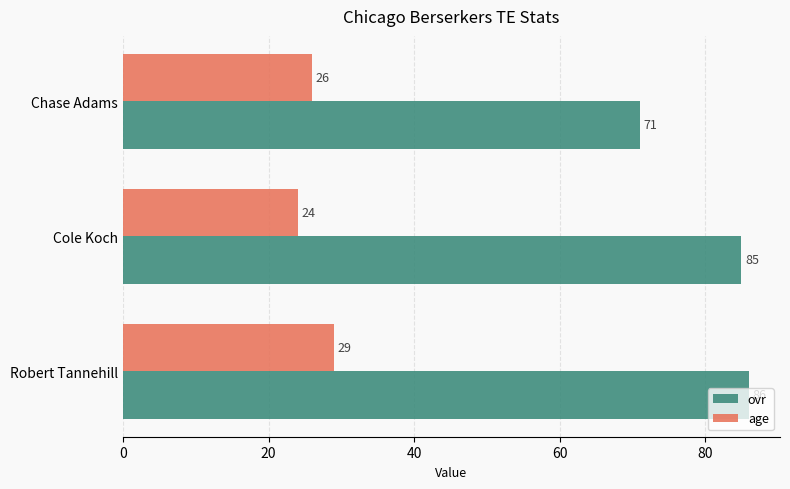

Between Robert Tannehill and Cole Koch, which series saw the biggest shift?

age